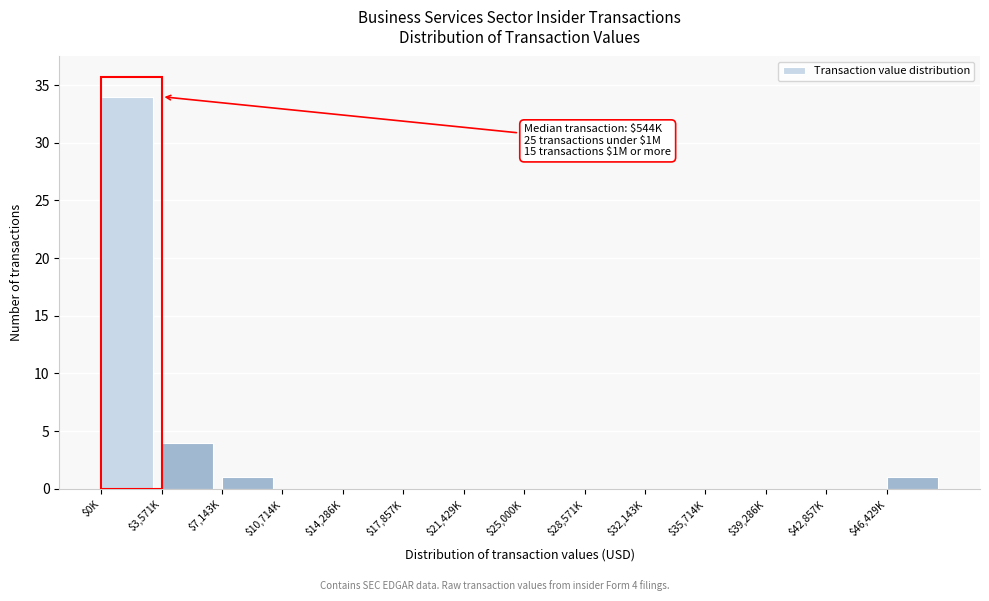

Is it true that the value at $46,429K is 1?

True